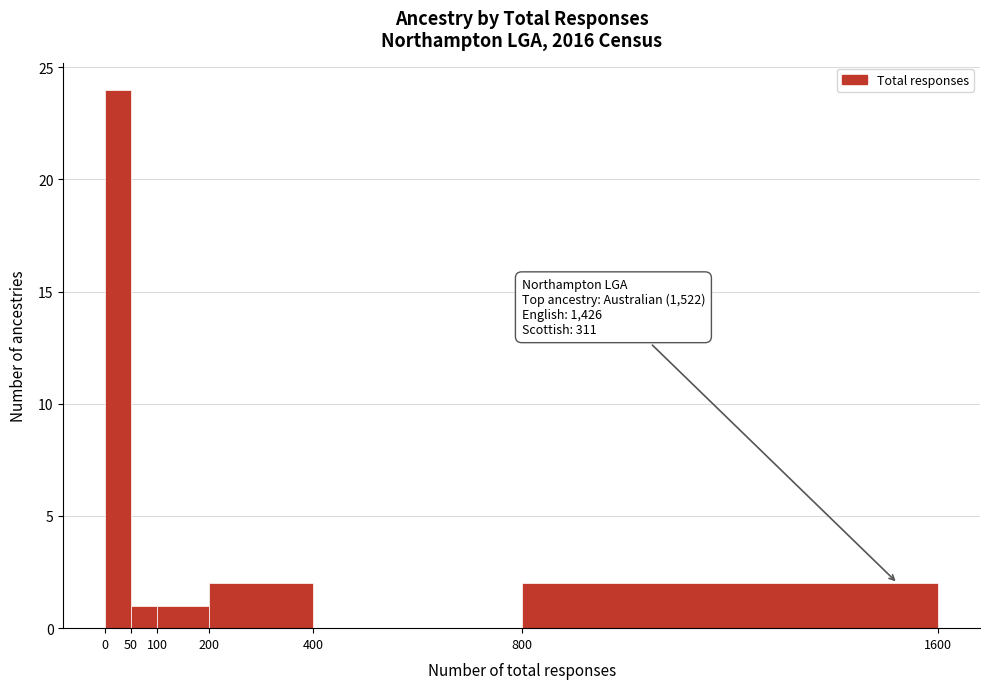

Which range on the x-axis has the tallest bar?

0 to 50